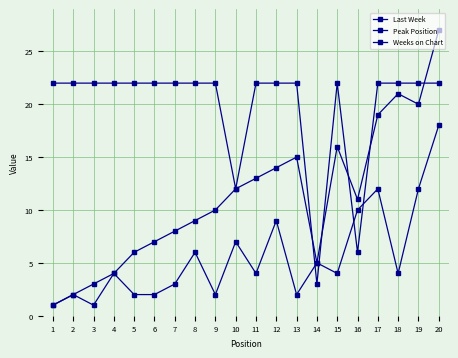

Reading right to left, what are all the values shown in this chart?

Last Week: 20=27	19=20	18=21	17=19	16=11	15=16	14=5	13=15	12=14	11=13	10=12	9=10	8=9	7=8	6=7	5=6	4=4	3=3	2=2	1=1
Peak Position: 20=18	19=12	18=4	17=12	16=10	15=4	14=5	13=2	12=9	11=4	10=7	9=2	8=6	7=3	6=2	5=2	4=4	3=1	2=2	1=1
Weeks on Chart: 20=22	19=22	18=22	17=22	16=6	15=22	14=3	13=22	12=22	11=22	10=12	9=22	8=22	7=22	6=22	5=22	4=22	3=22	2=22	1=22